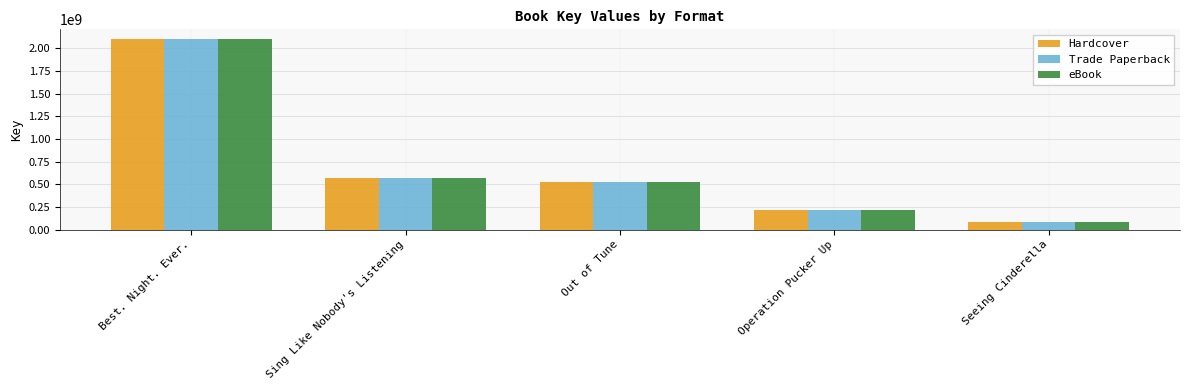

What is the maximum value for Hardcover?

2105634080